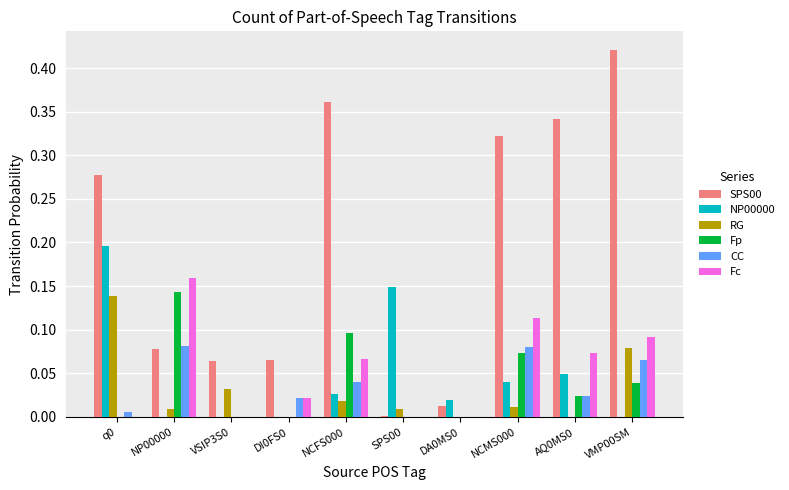

The value of CC at NCFS000 is 0.0. True or false?

True